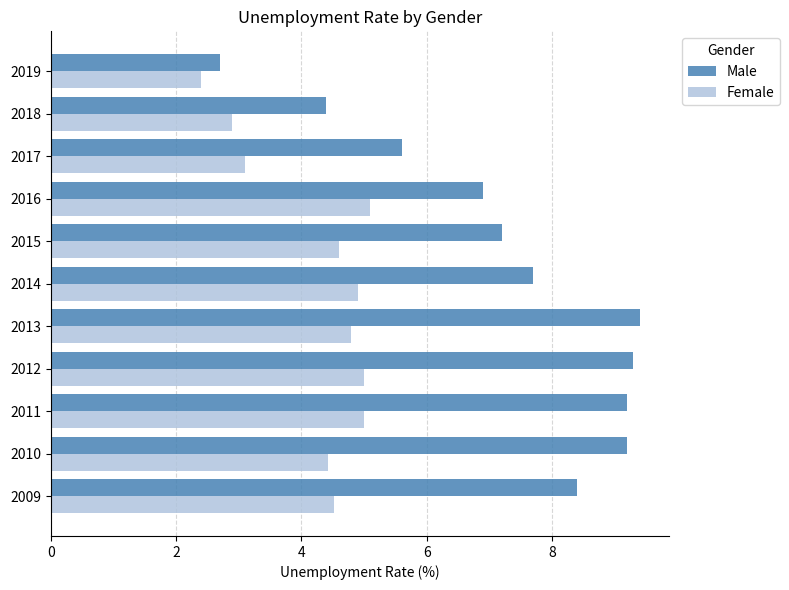

Where is Male nearest to the value 6?

2017